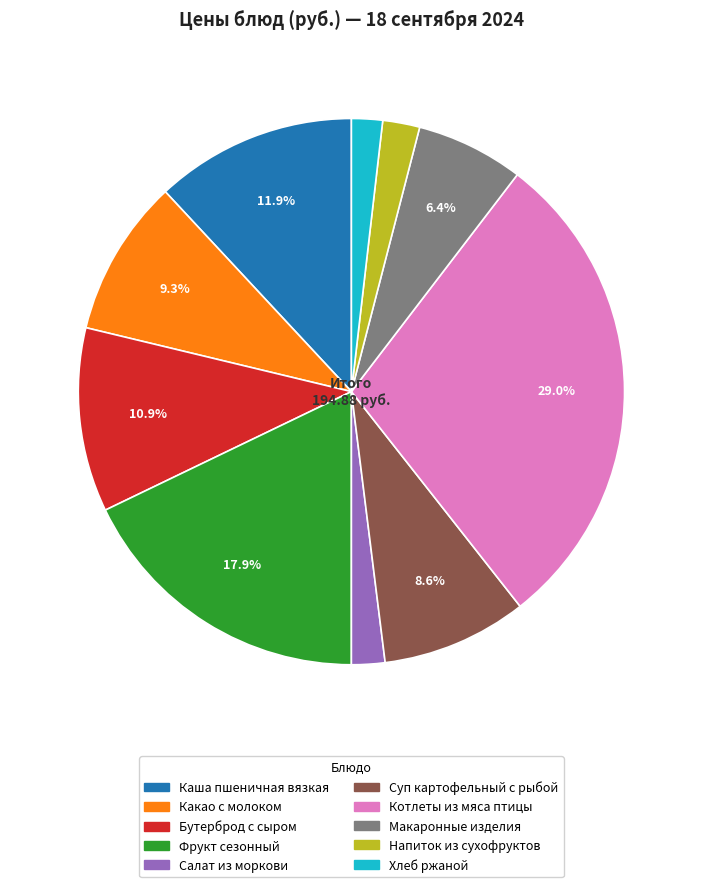

How many segments does this pie chart have?

10